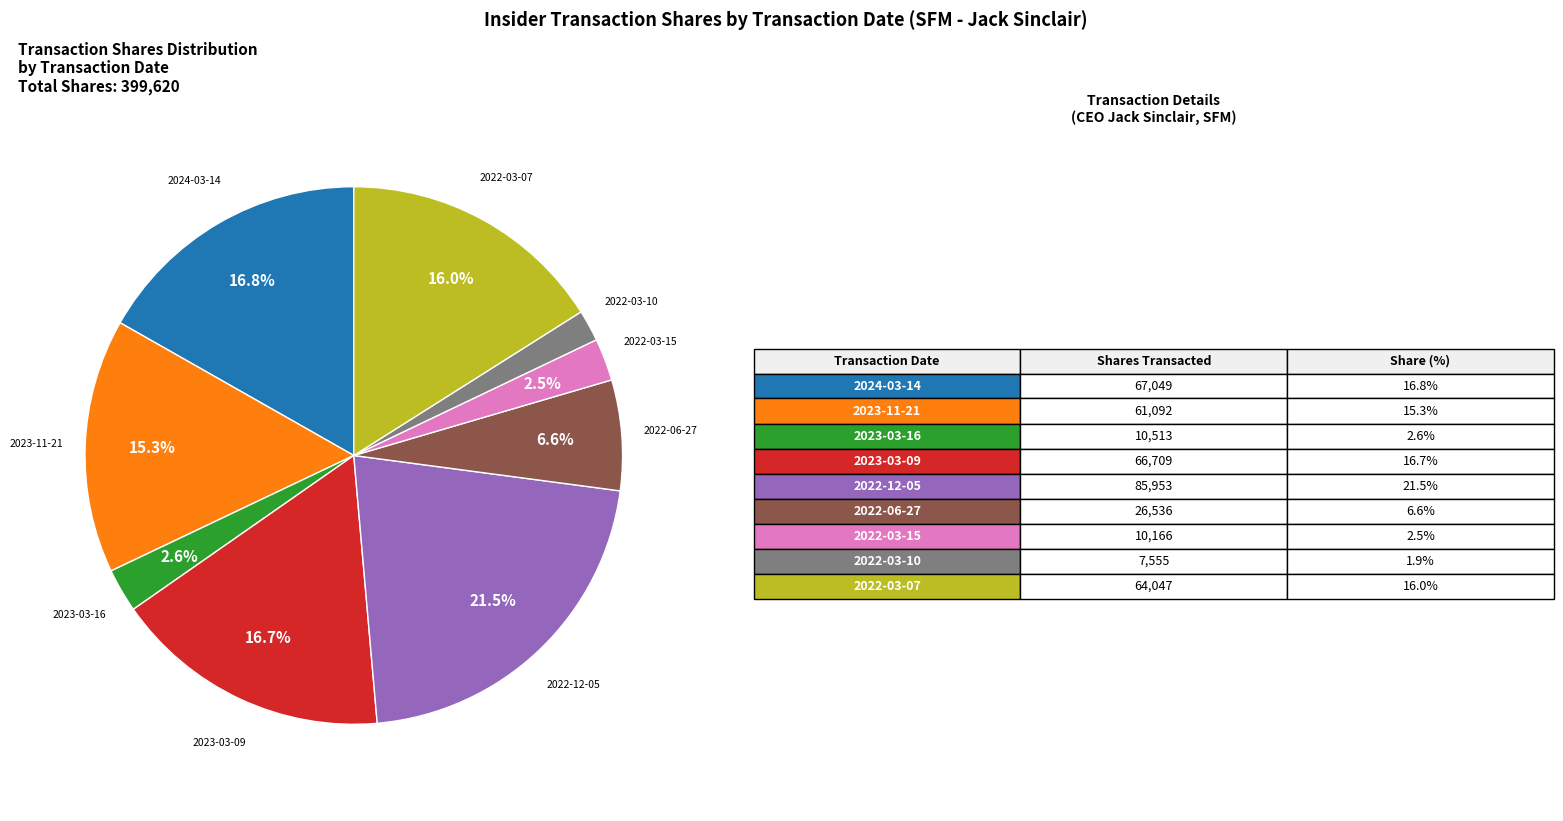

Is there any slice that represents more than half of the pie?

No